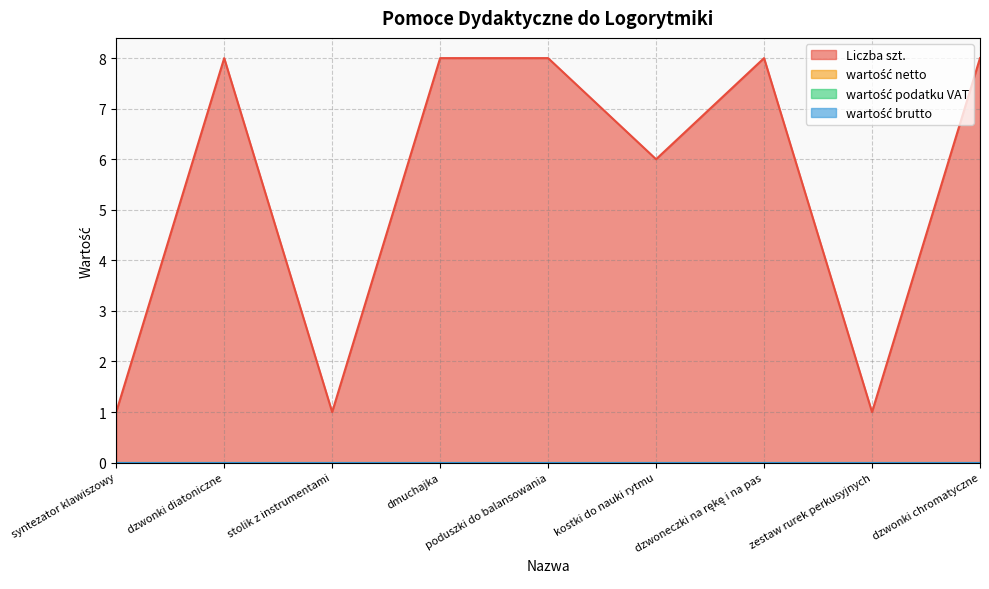

At which label does wartość podatku VAT reach its peak?

syntezator klawiszowy